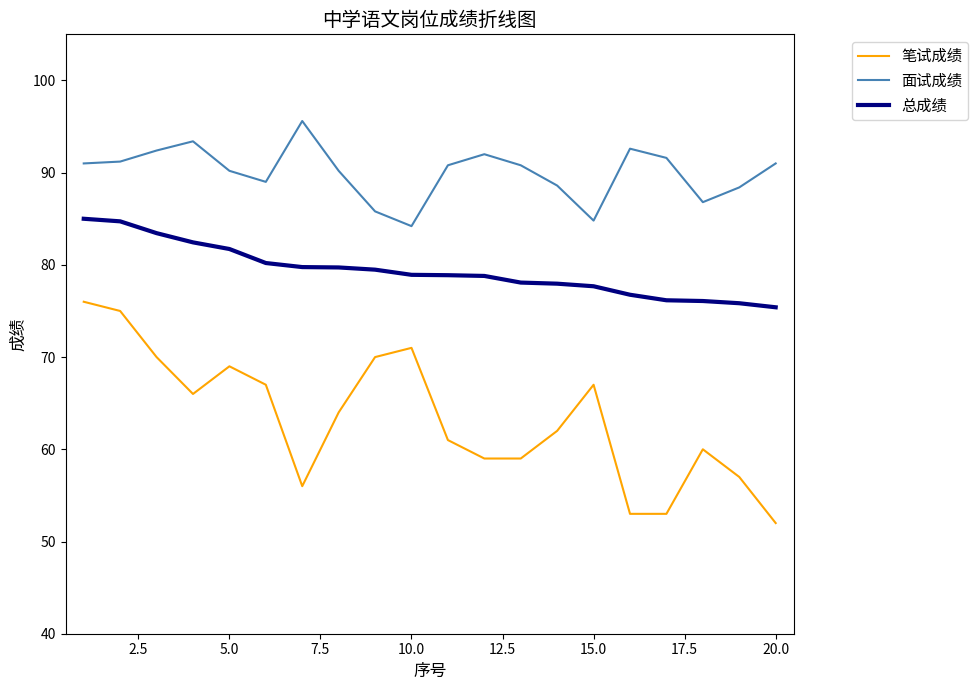

What are all the series names shown in the legend?

笔试成绩, 面试成绩, 总成绩